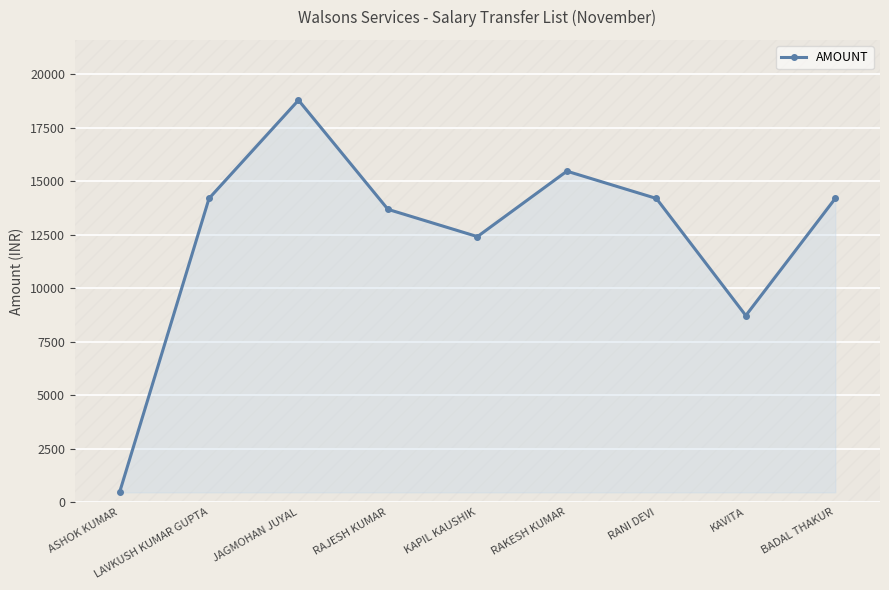

What is the label of the 5th point from the right?

KAPIL KAUSHIK